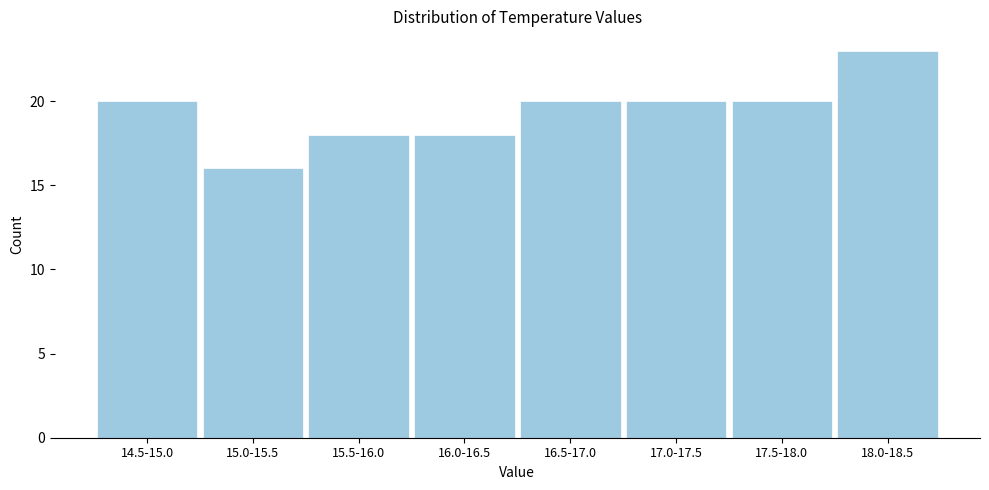

Reading left to right, transcribe all the data shown in this chart.

20	16	18	18	20	20	20	23